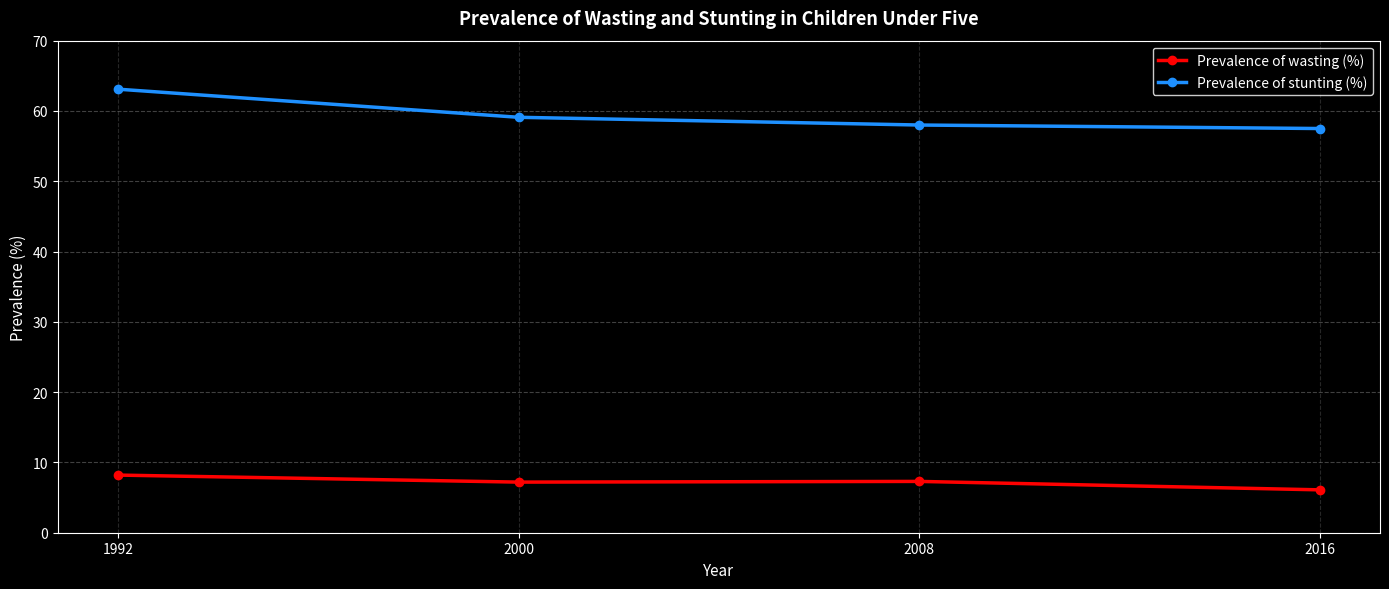

What is the difference between the highest and lowest values at 1992?

54.9